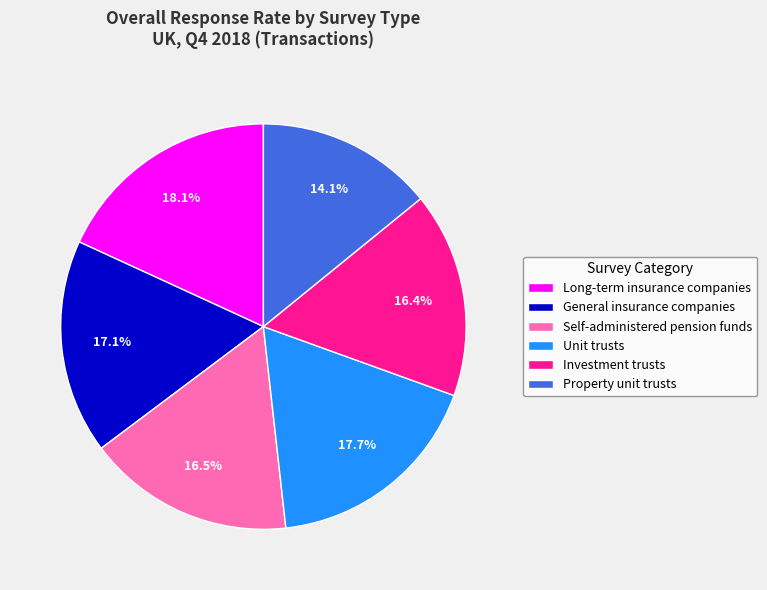

Combined, do General insurance companies and Investment trusts account for over 50%?

No